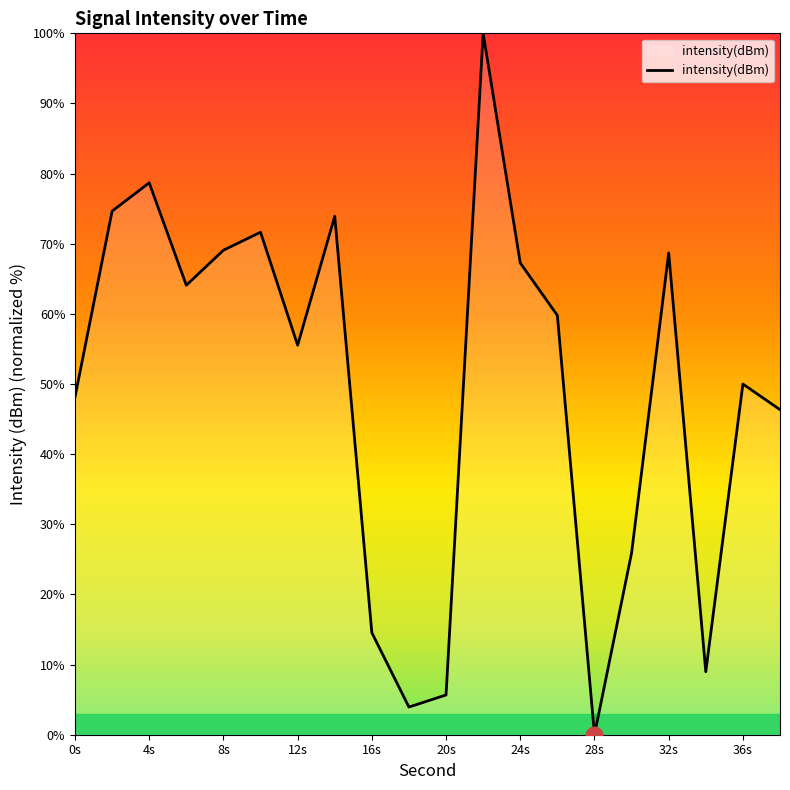

What is the sum of all values?

986.9